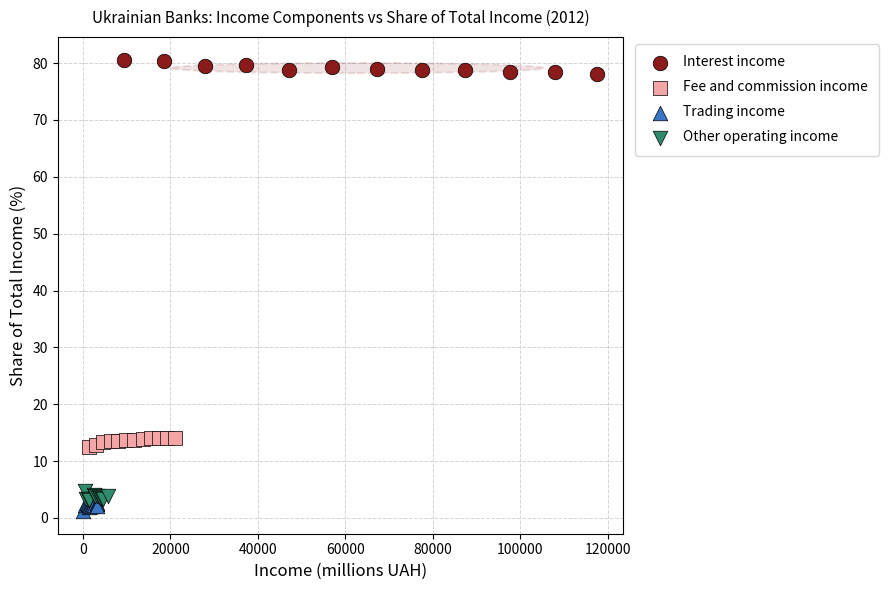

Which series reaches the maximum Y coordinate?

Interest income